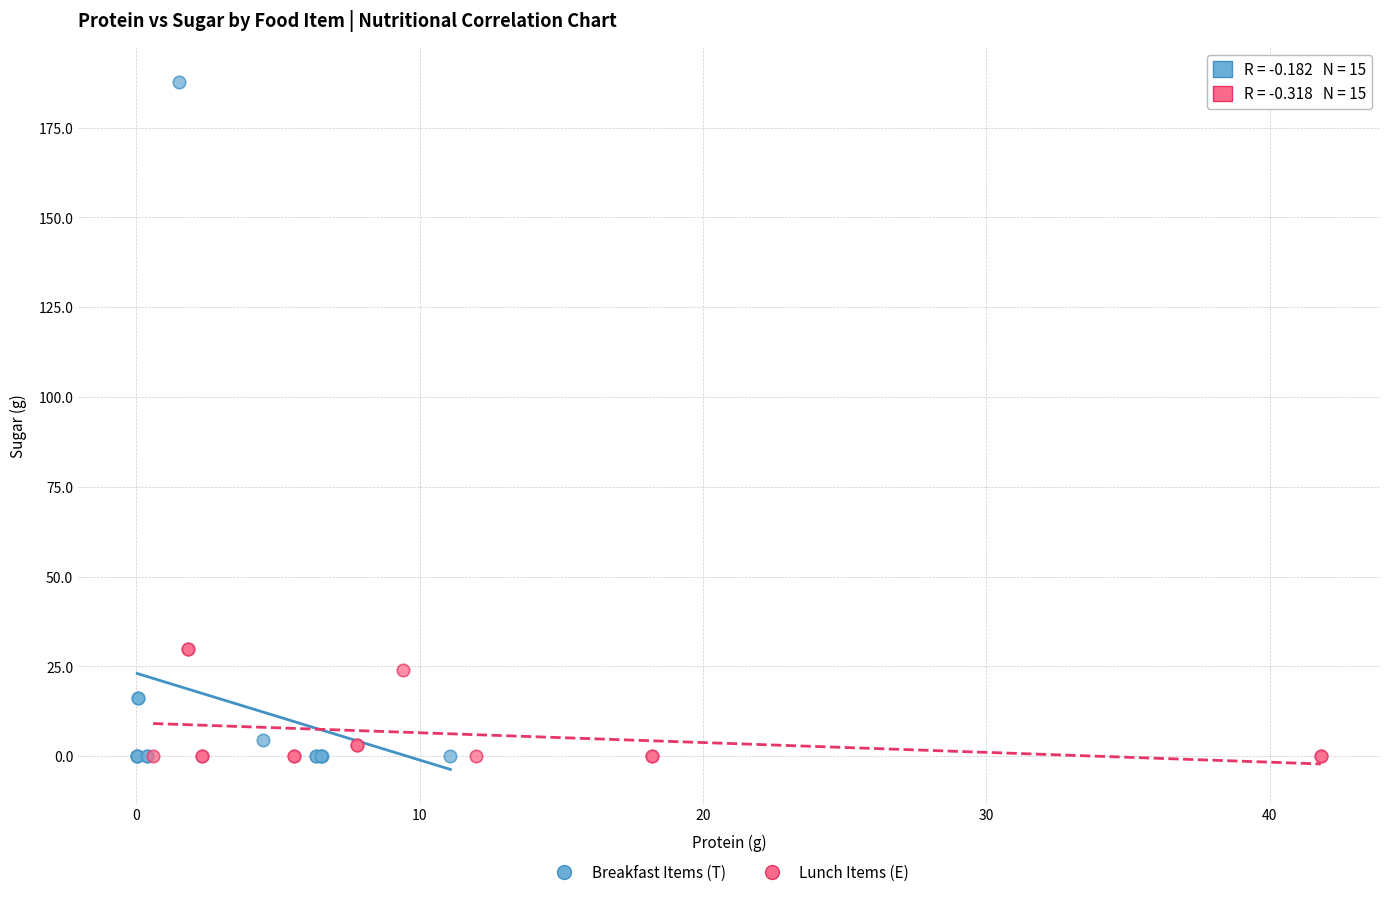

Which series reaches the maximum Y coordinate?

Breakfast Items (T)